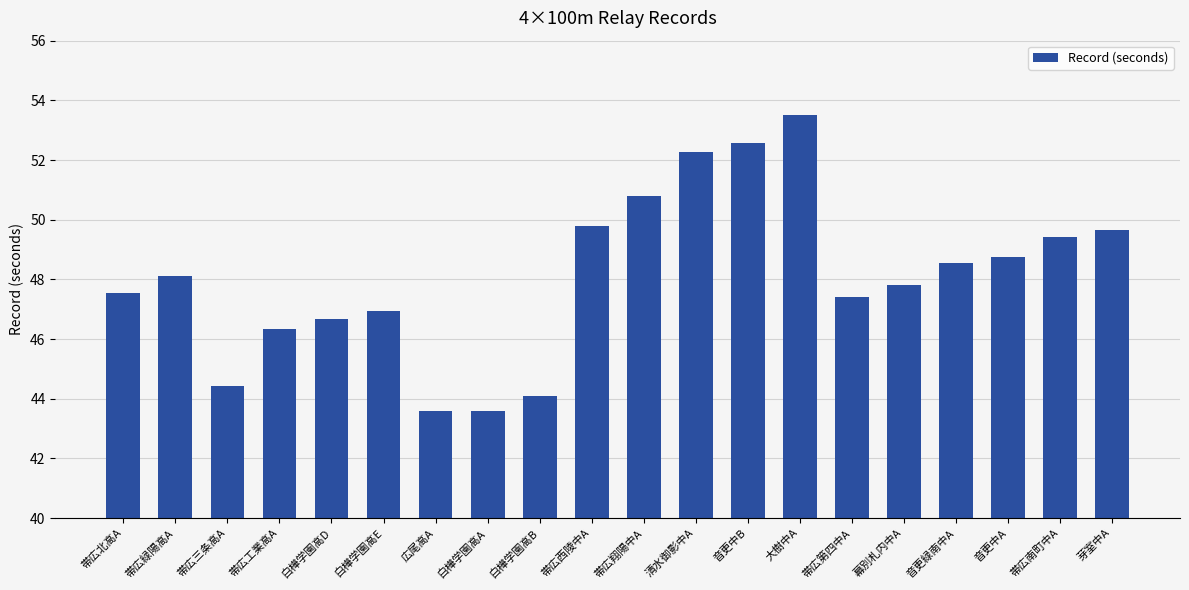

What is the label of the 13th bar from the left?

音更中B